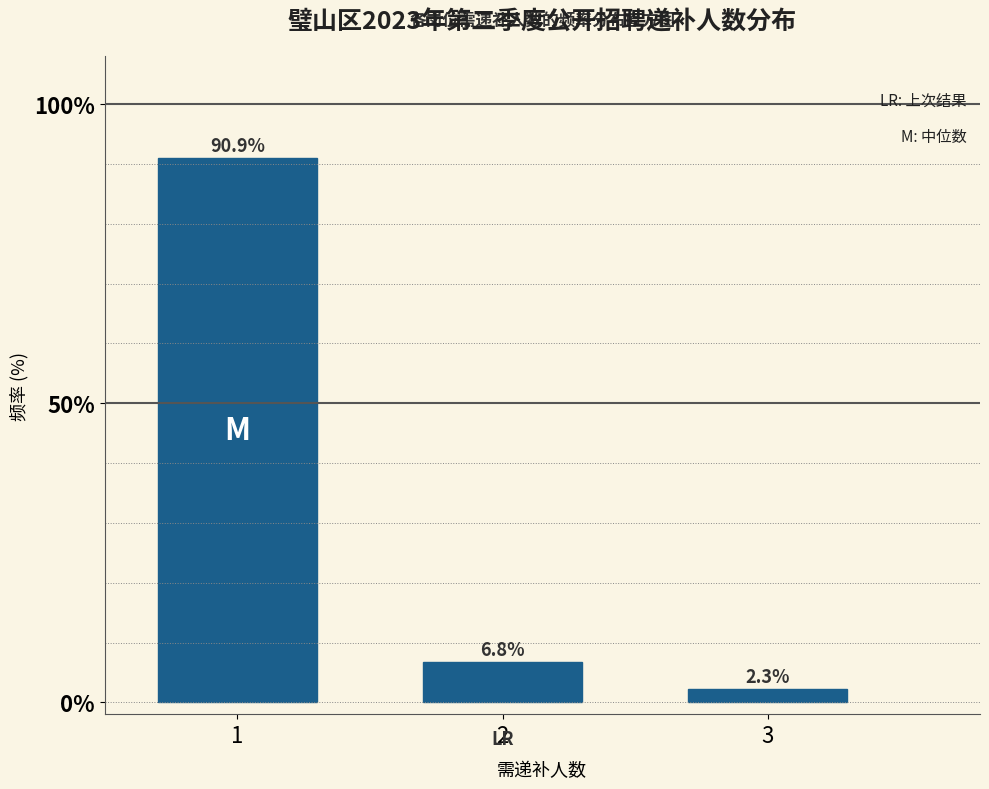

Reading right to left, what are all the values shown in this chart?

2.3	6.8	90.9